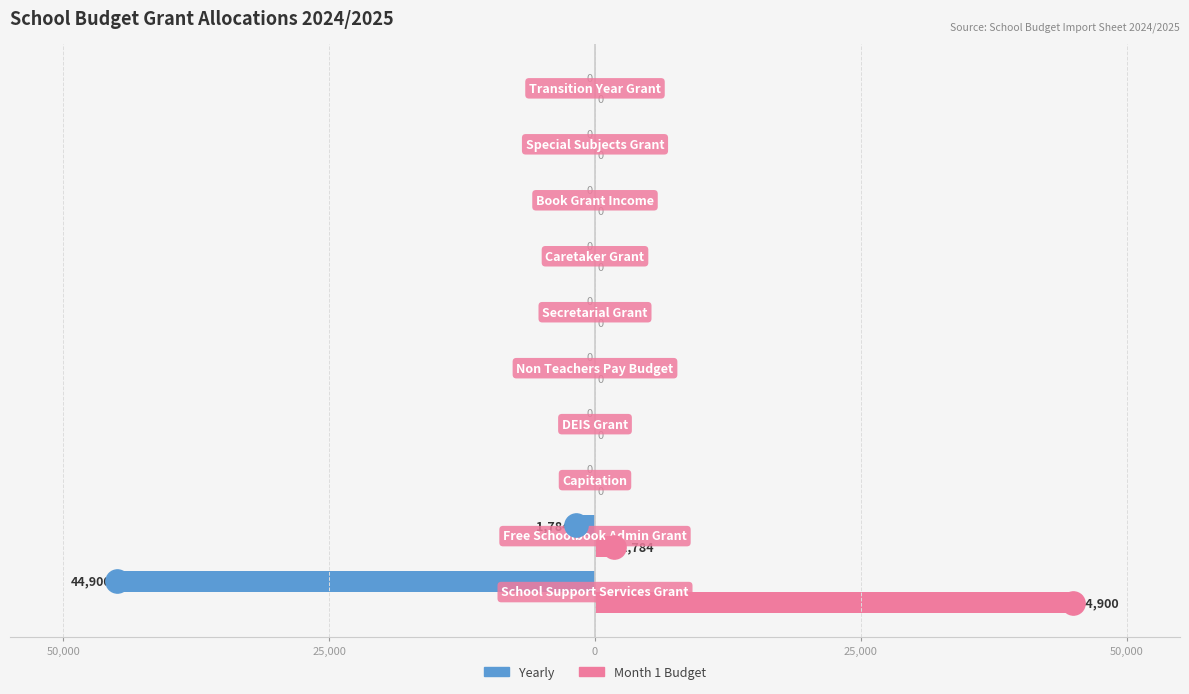

Which series contains the highest Y value?

Month 1 Budget